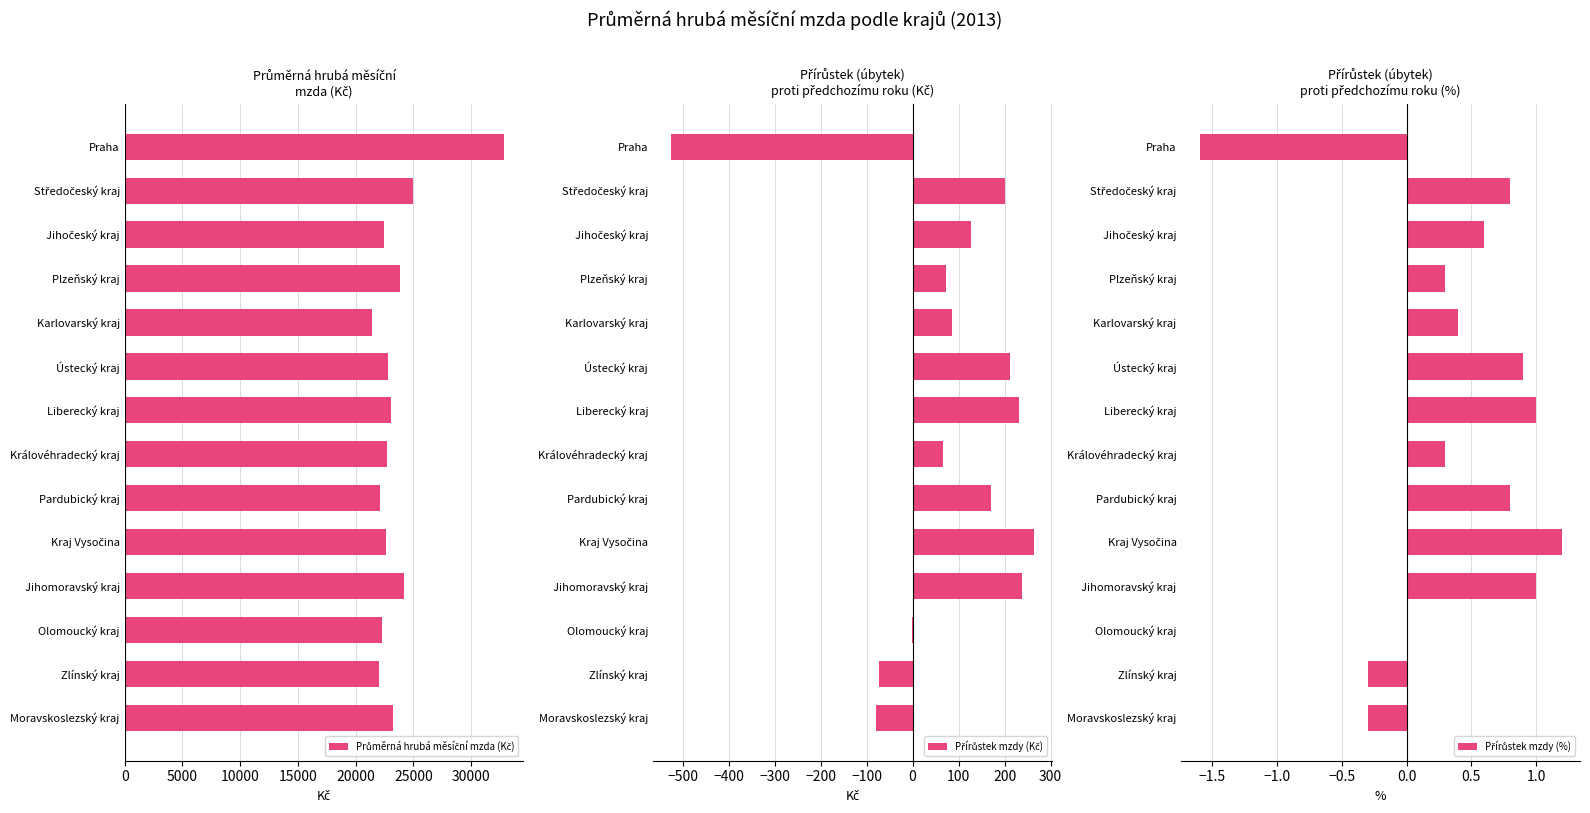

Which series changed the most between Jihočeský kraj and Zlínský kraj?

Průměrná hrubá měsíční mzda (Kč)